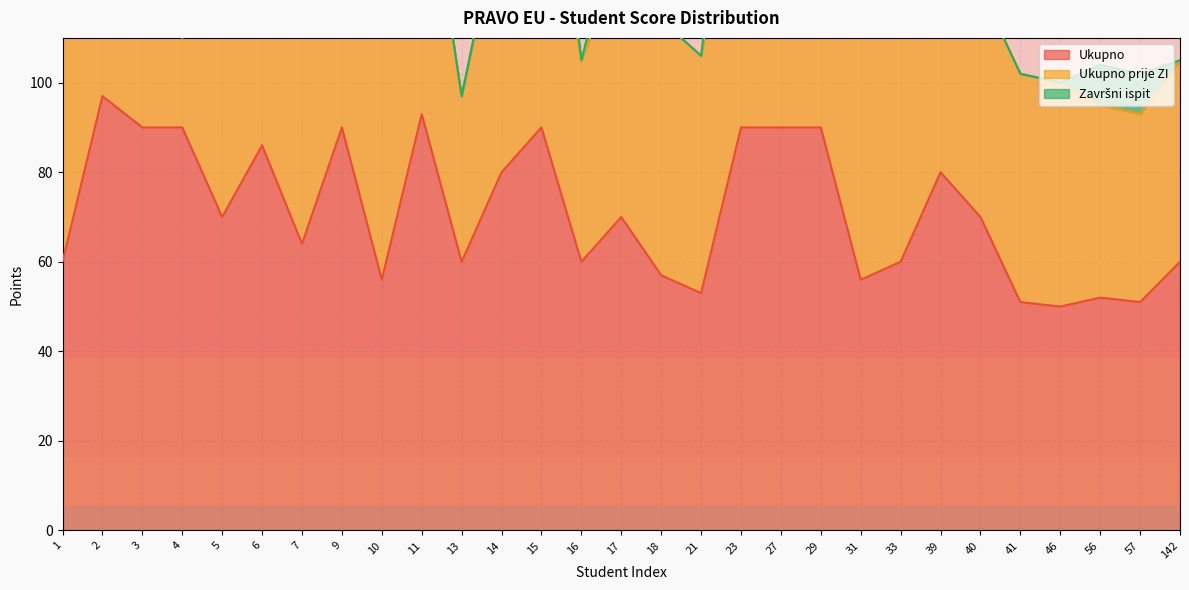

What is the difference between the second highest and second lowest values in the Ukupno prije ZI series?

30